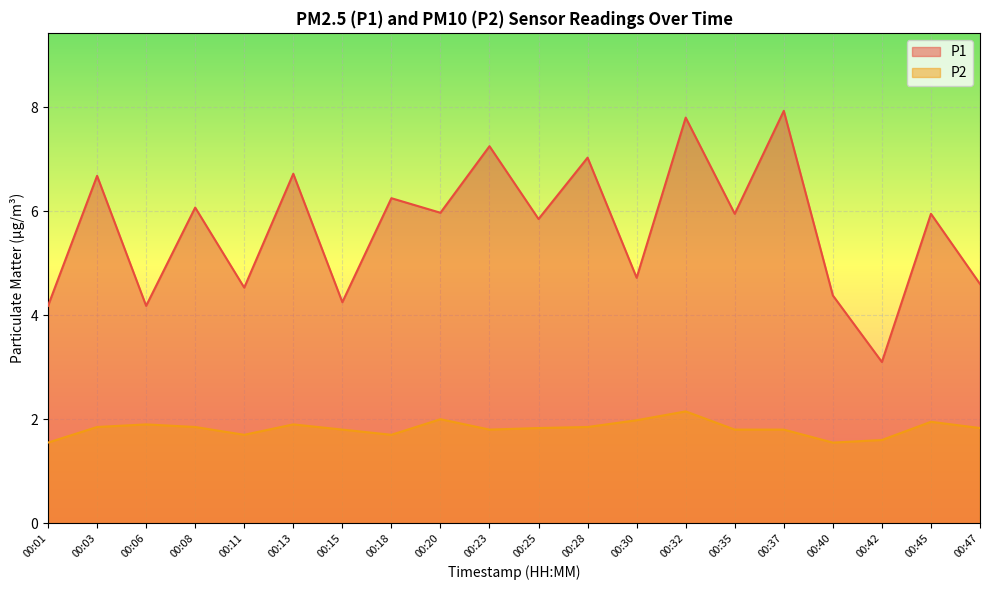

How many lines are shown in the chart?

2